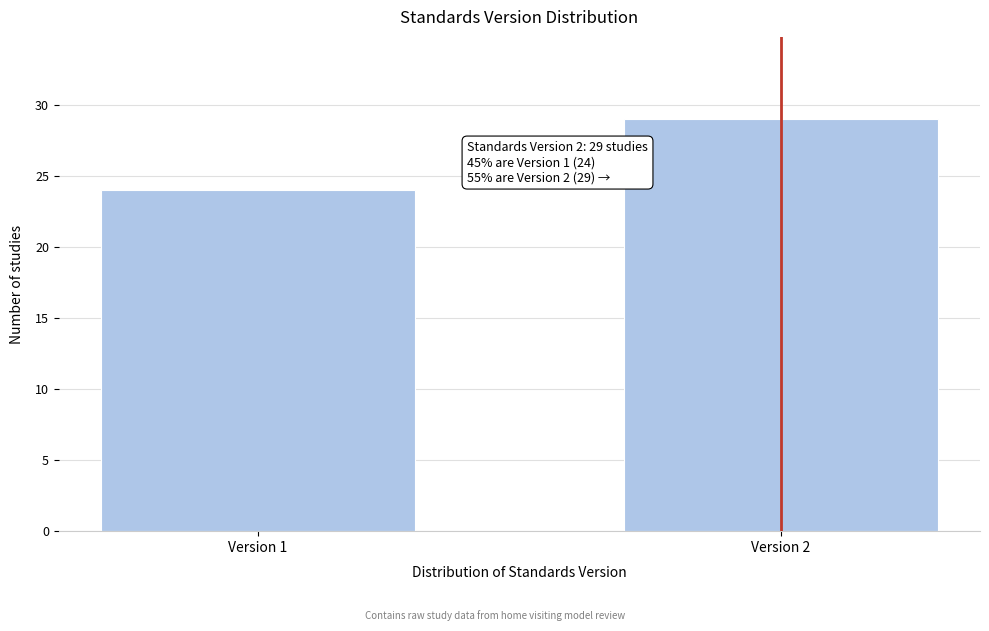

Reading left to right, extract all data points from this chart.

24	29